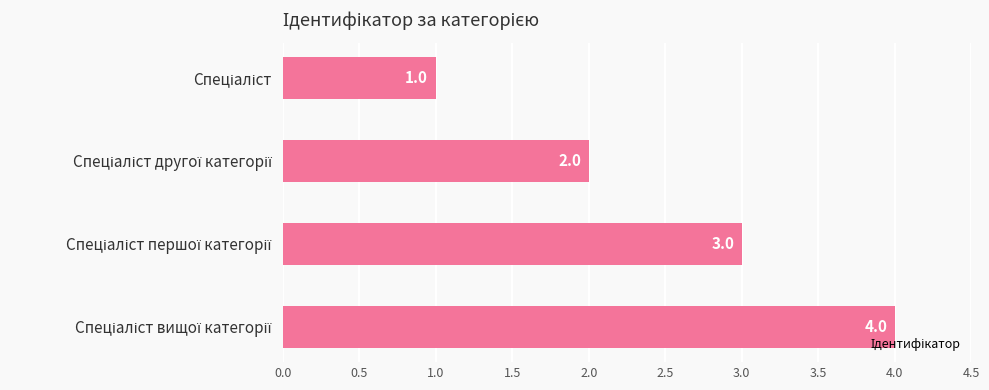

What is the smallest value displayed?

1